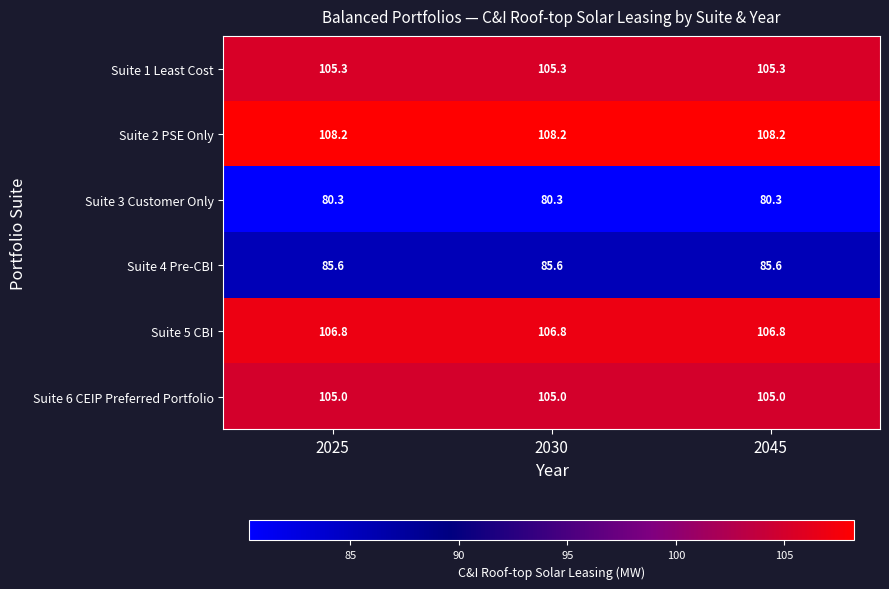

At how many categories does at least one series exceed 99?

3